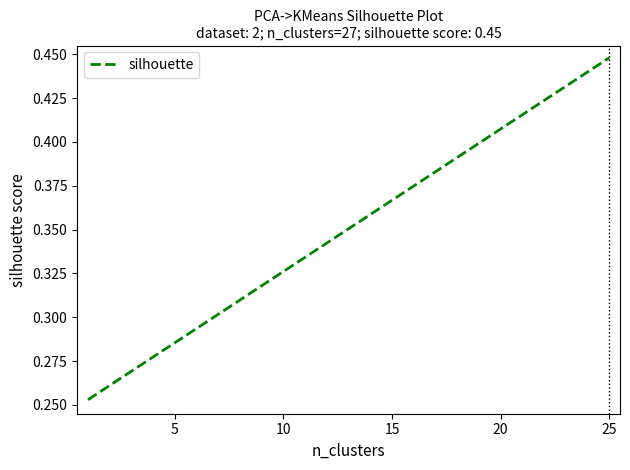

At which category does the chart reach its peak across all series?

25